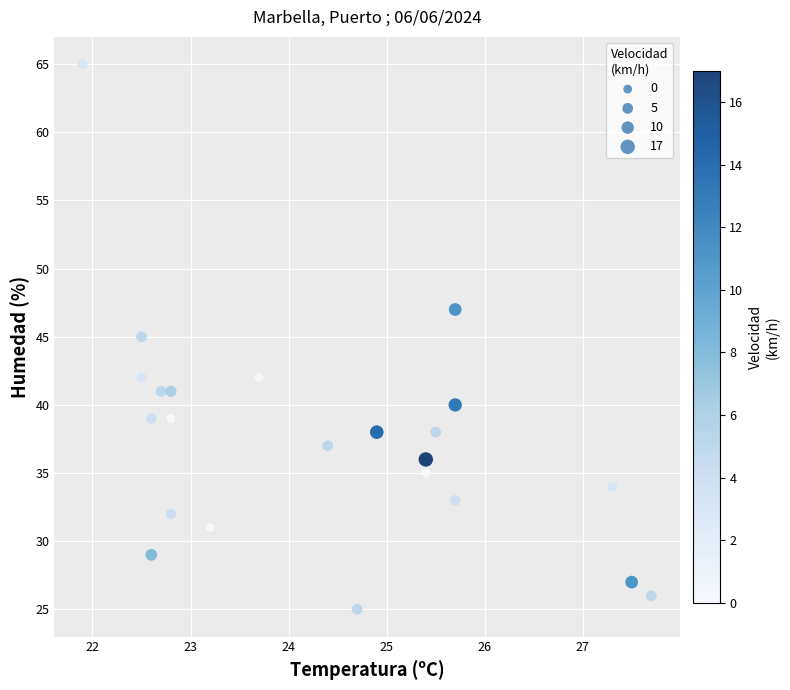

What is the range of Y values (max minus min)?

40